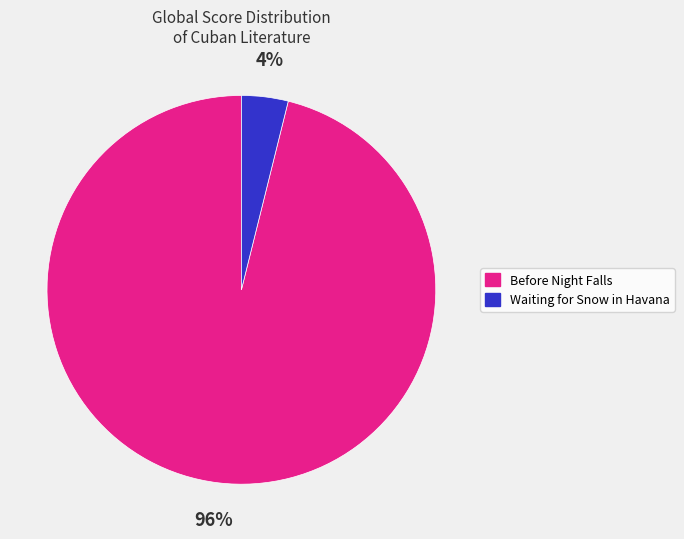

Rank the categories by value from highest to lowest.

Before Night Falls, Waiting for Snow in Havana